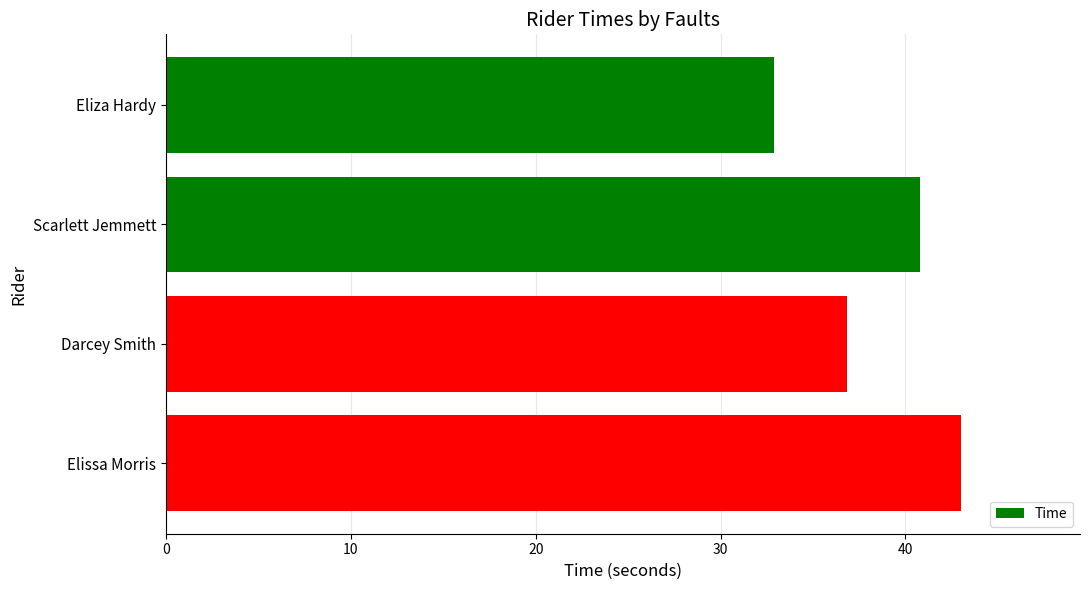

What is the difference between the maximum and minimum values?

10.1